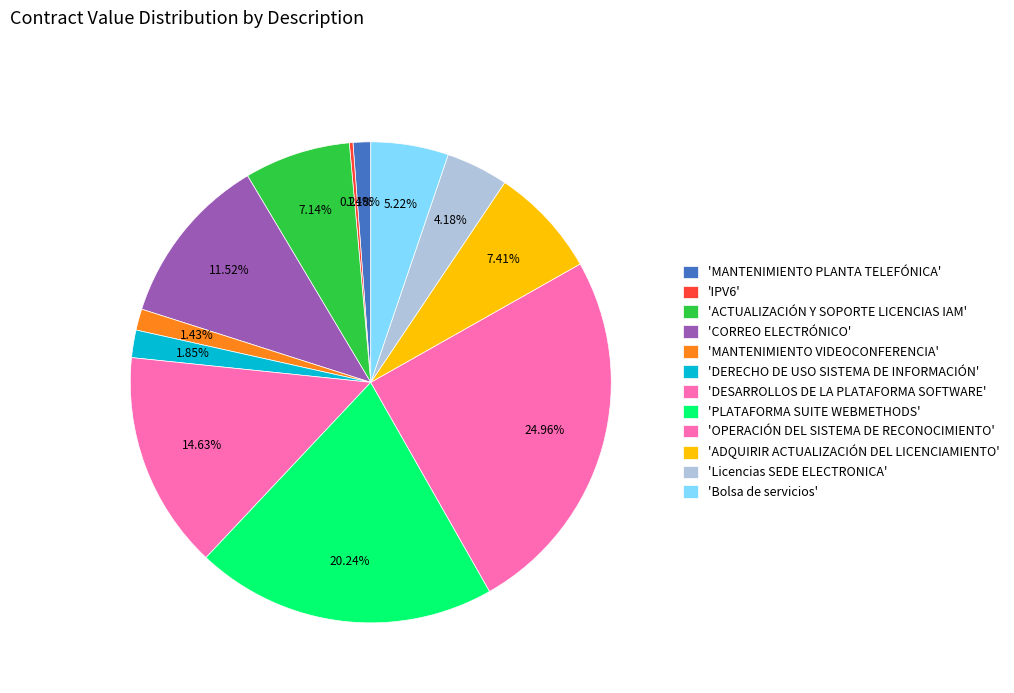

How many segments does this pie chart have?

12